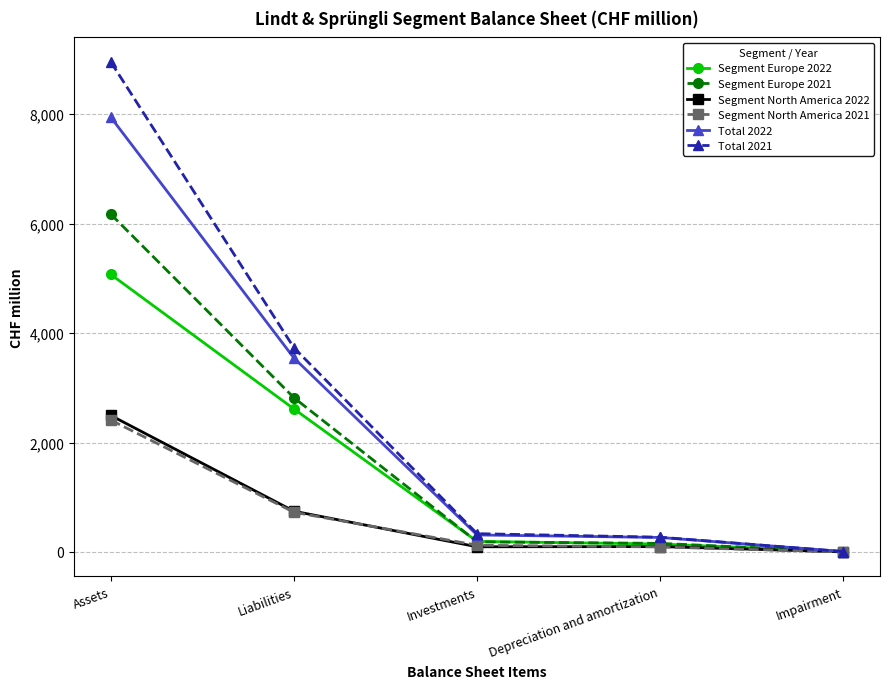

Which label corresponds to the smallest value in the chart?

Impairment